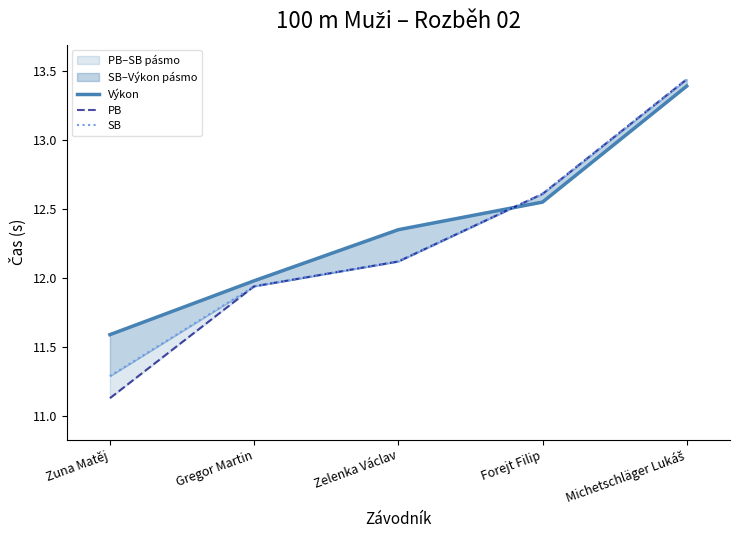

True or false: Výkon has more than 1 interior local peaks.

False